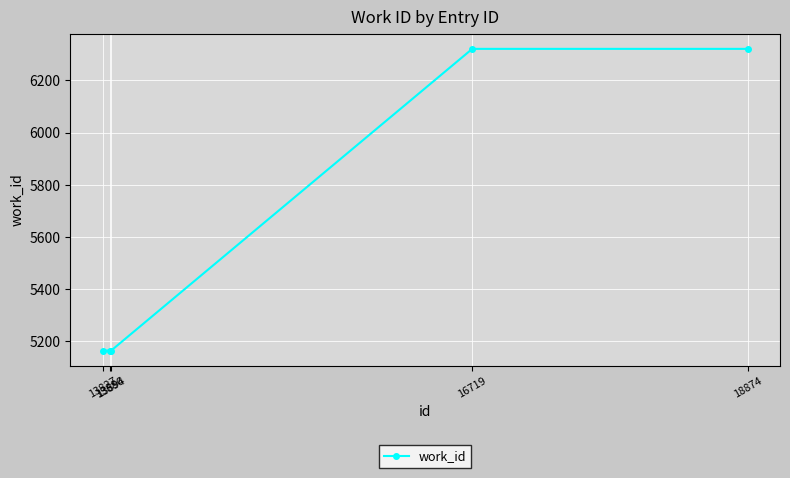

What is the value of the 5th point from the left?

6321